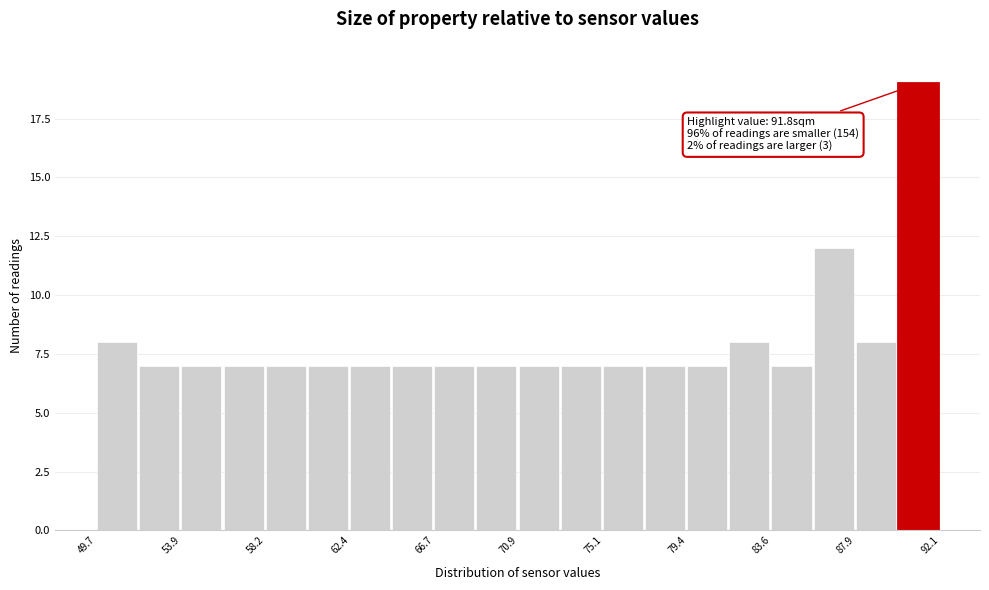

Which range on the x-axis has the tallest bar?

90.0 to 92.0